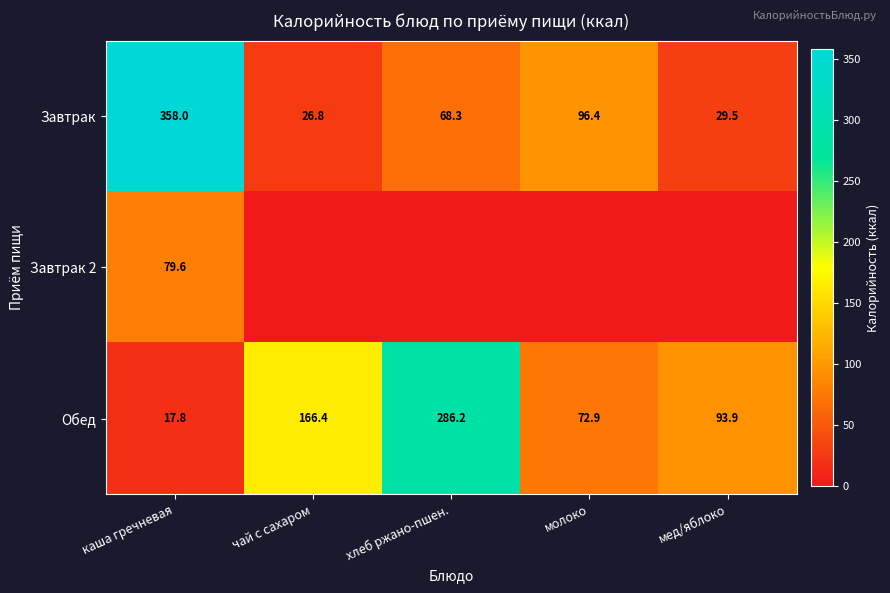

The Обед series shows 286.2 at хлеб ржано-пшен.. True or false?

True